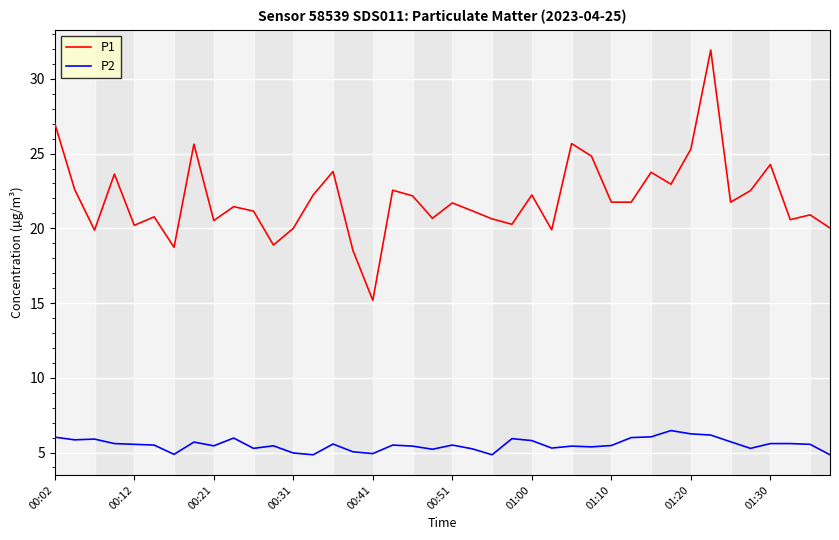

Count the number of categories in the chart.

40